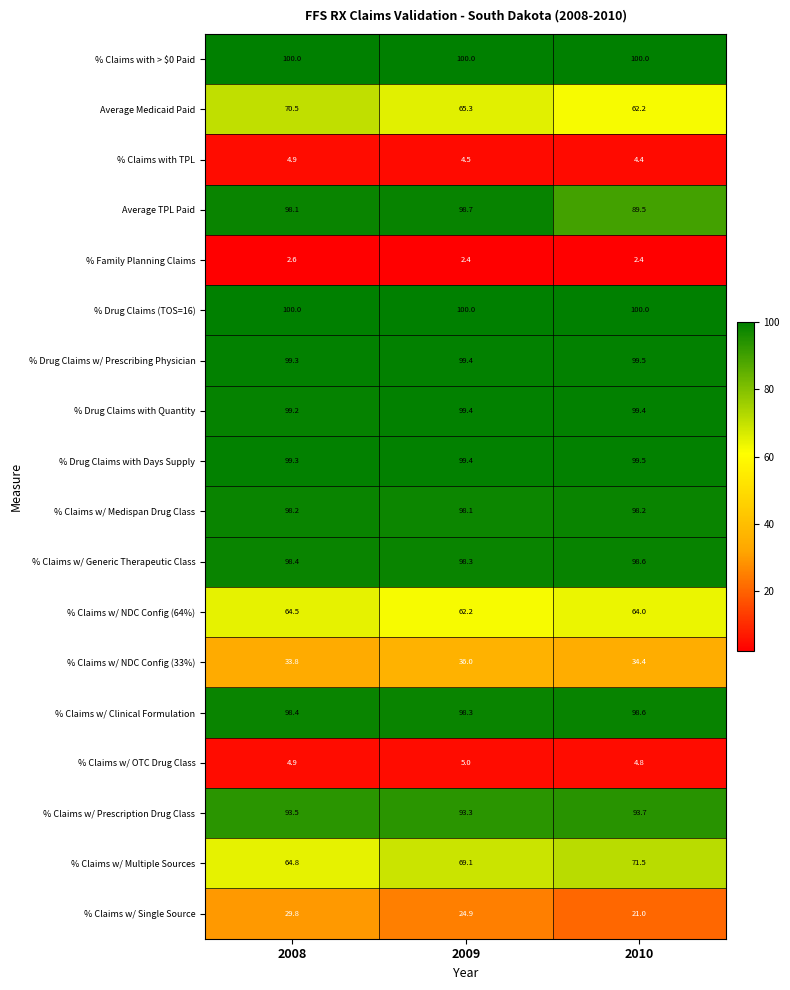

What is the average value of the Average TPL Paid series?

95.4